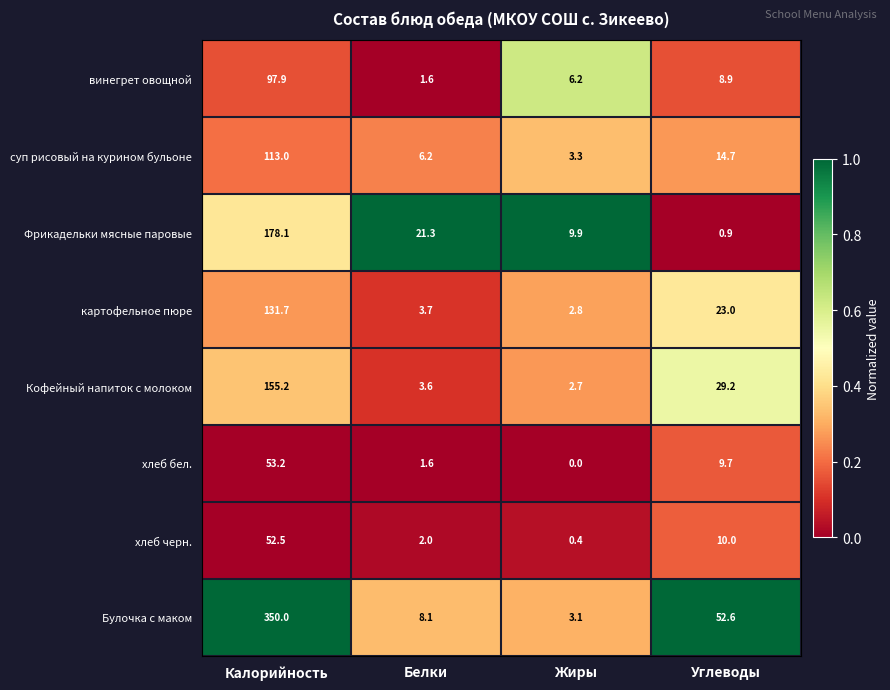

List the series in order of their peak value, highest first.

Булочка с маком, Фрикадельки мясные паровые, Кофейный напиток с молоком, картофельное пюре, суп рисовый на курином бульоне, винегрет овощной, хлеб бел., хлеб черн.